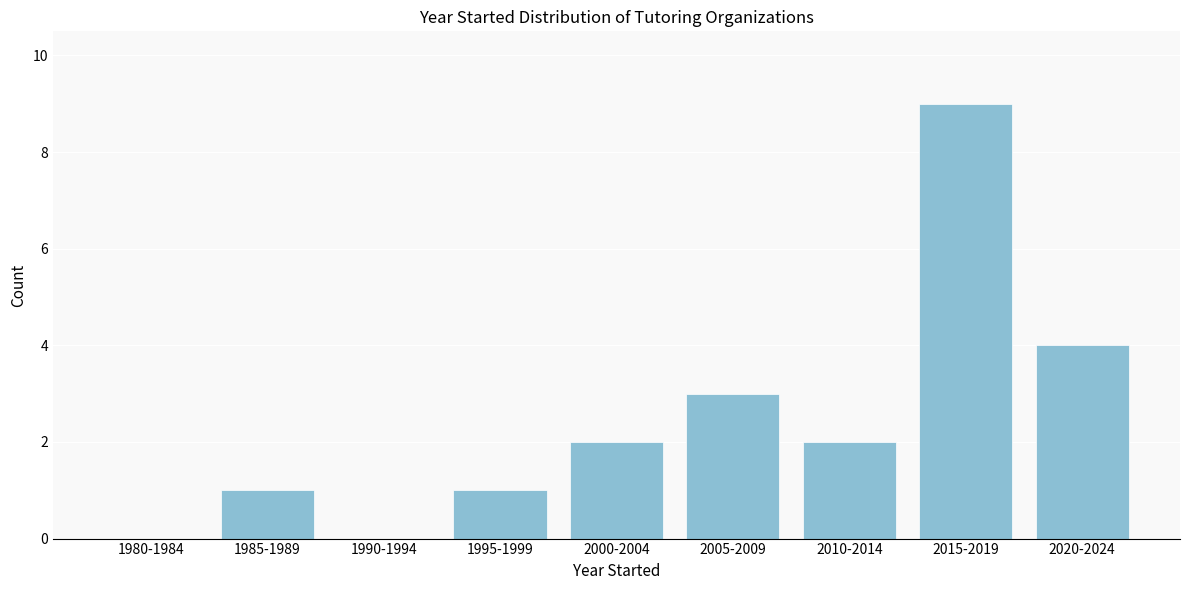

Reading right to left, extract all data points from this chart.

2020-2024=4	2015-2019=9	2010-2014=2	2005-2009=3	2000-2004=2	1995-1999=1	1990-1994=0	1985-1989=1	1980-1984=0